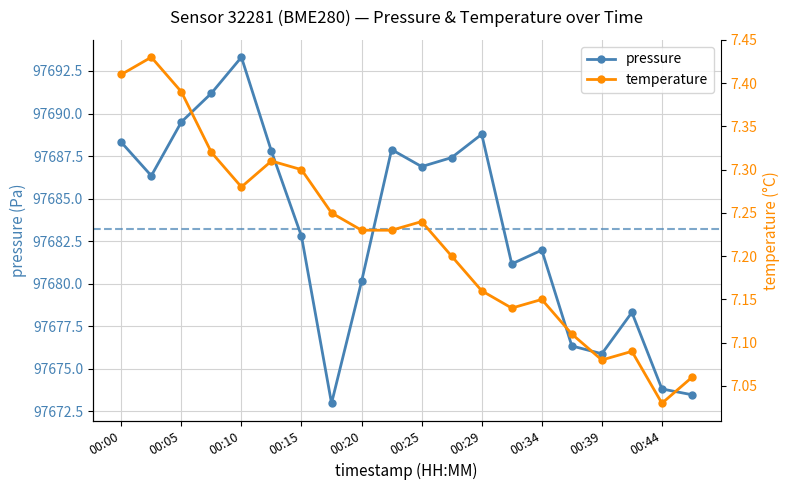

At how many categories does at least one series exceed 61317?

20